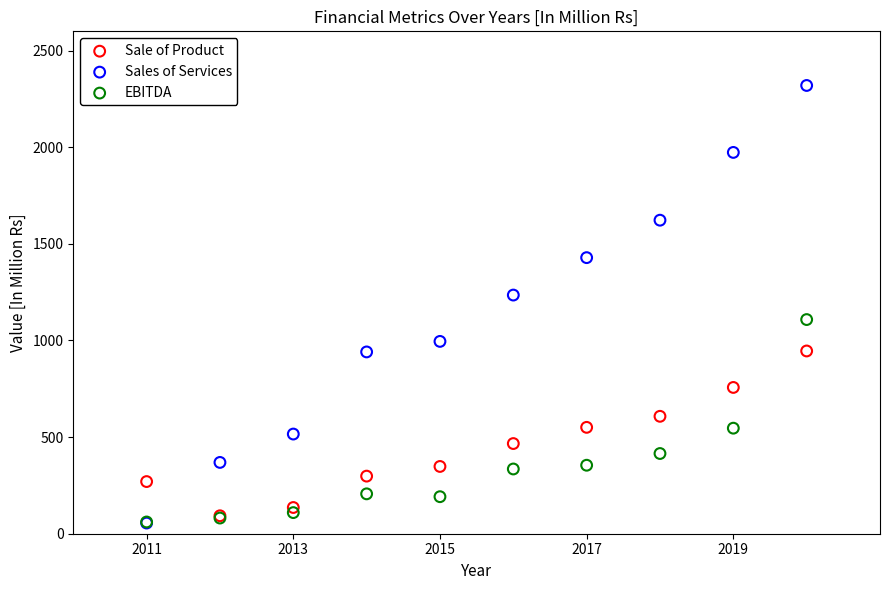

What are all the series names shown in the legend?

Sale of Product, Sales of Services, EBITDA